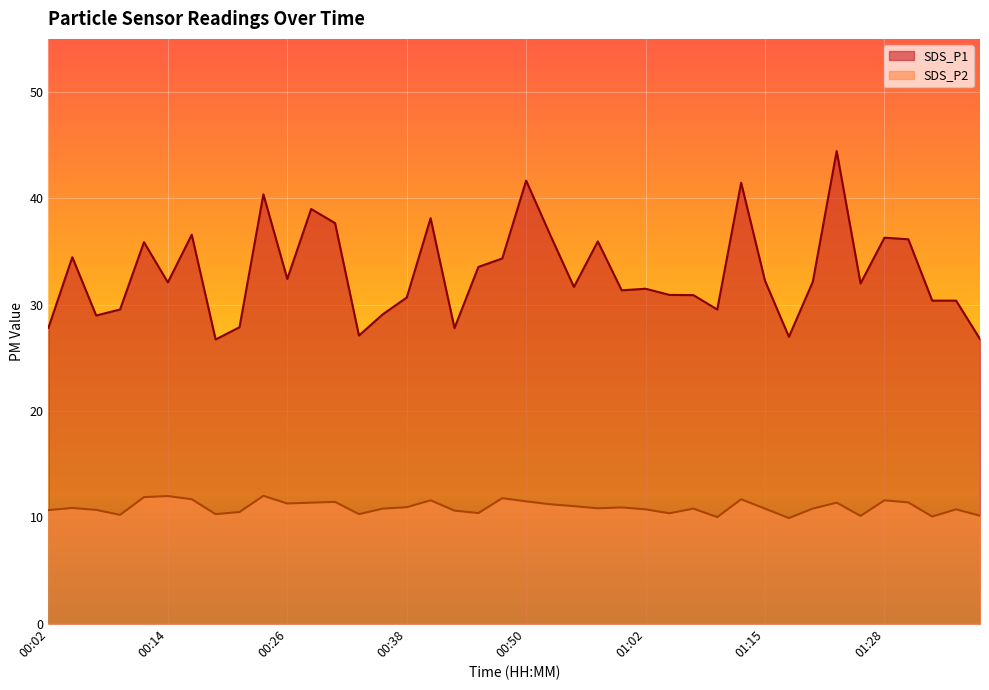

Where is SDS_P2 nearest to the value 10?

01:10